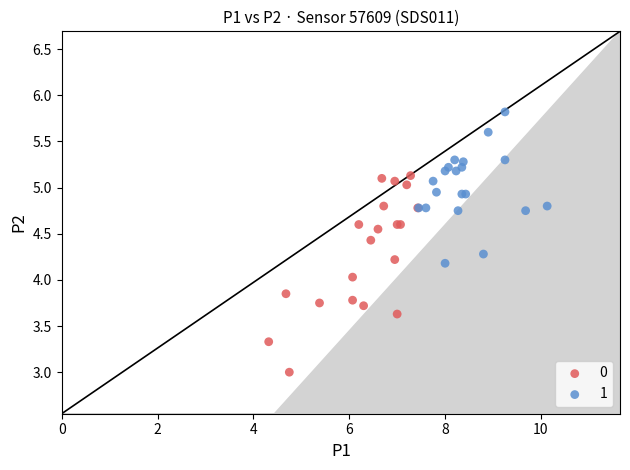

What are all the series names shown in the legend?

0, 1